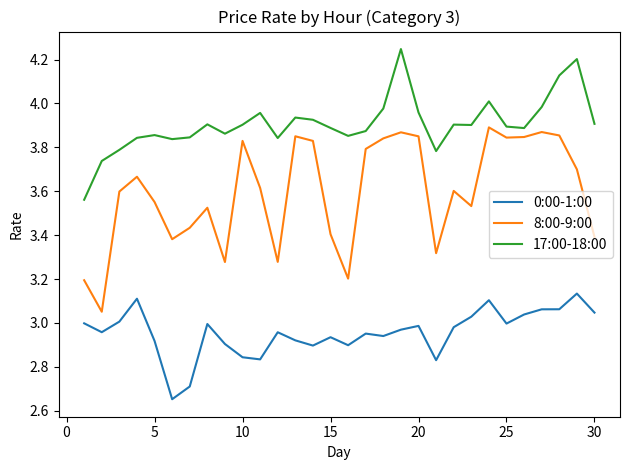

Does the chart display data point markers on the line(s)?

No